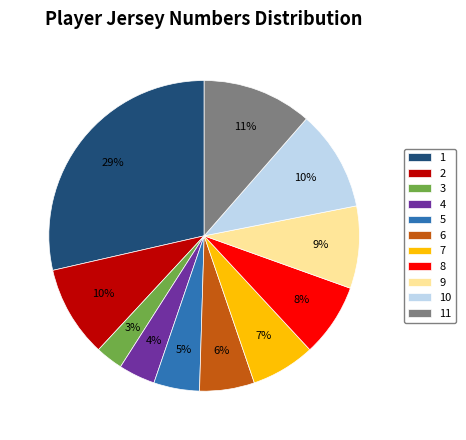

True or false: 9 accounts for 15% of the total.

False